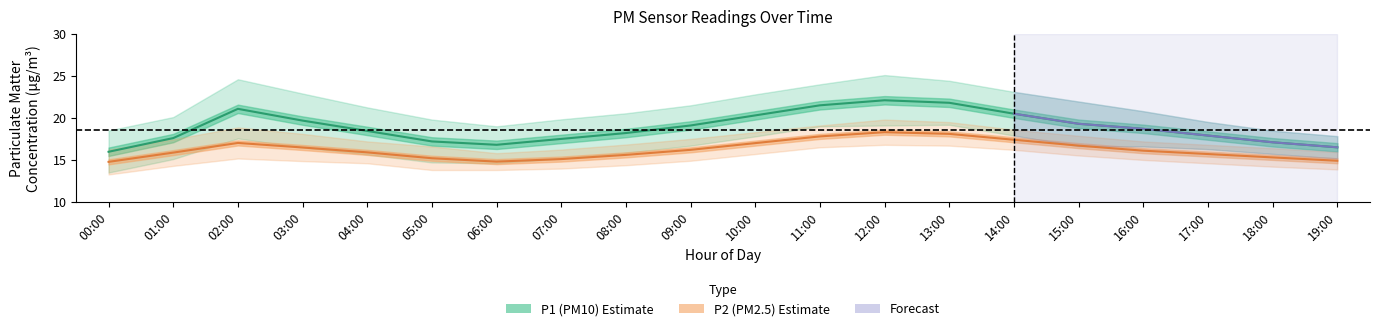

Rank the categories by P2_lower value from highest to lowest.

12:00, 13:00, 11:00, 14:00, 10:00, 15:00, 02:00, 16:00, 09:00, 03:00, 04:00, 17:00, 08:00, 01:00, 18:00, 07:00, 19:00, 05:00, 06:00, 00:00